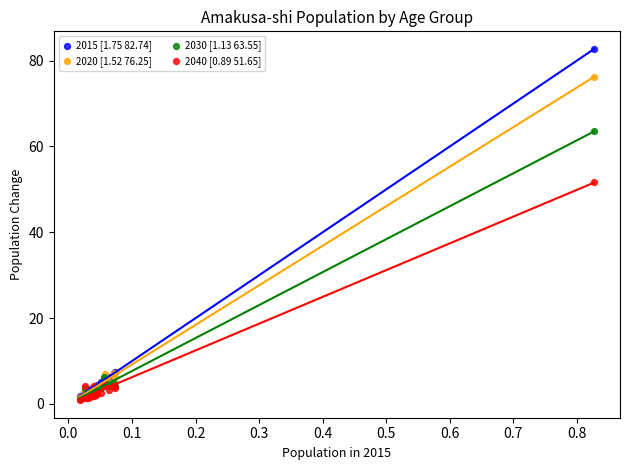

Across all series, what Y value is closest to 41?

51.7